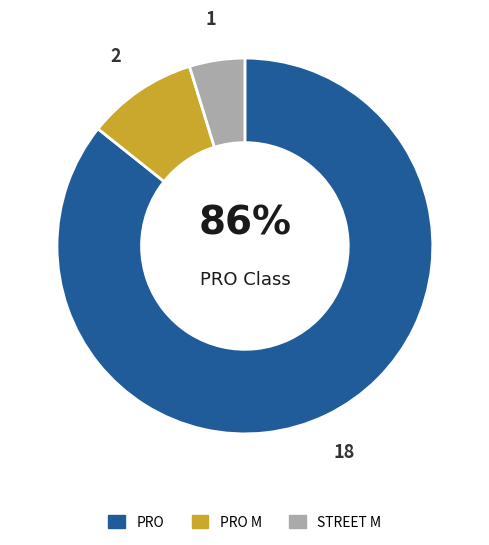

Does any single category account for the majority?

Yes